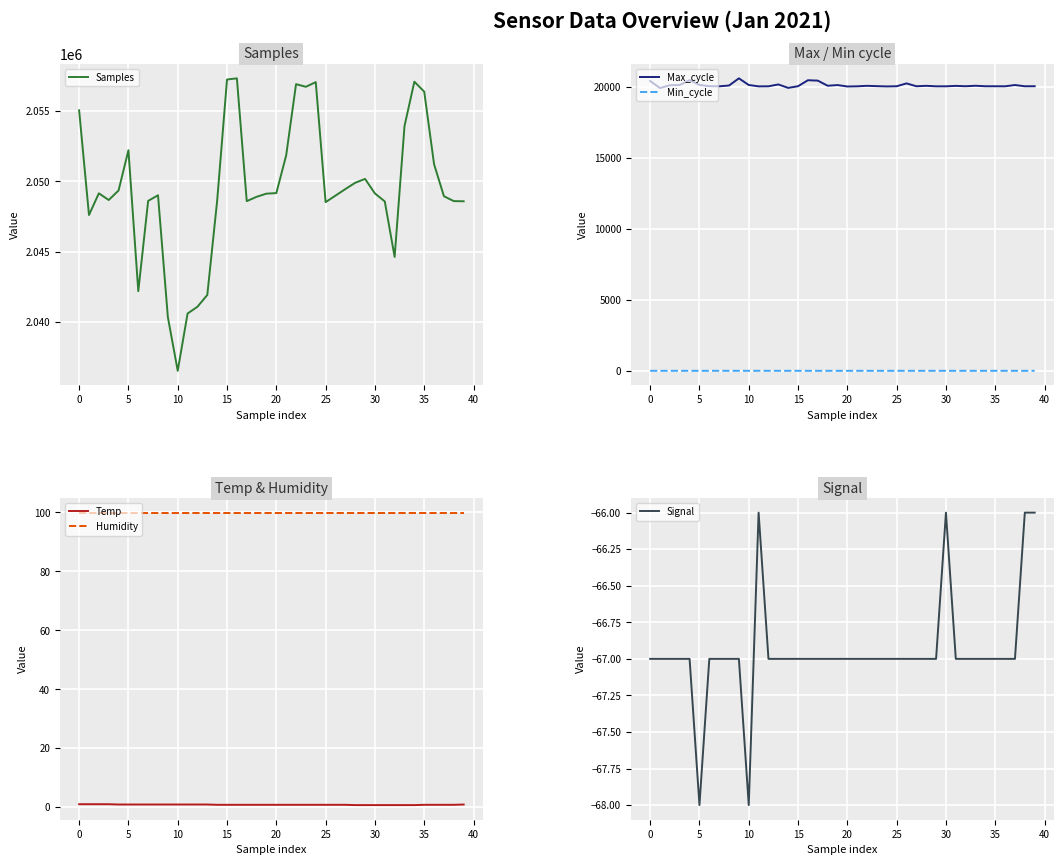

Where does the Signal series first go above -67?

11